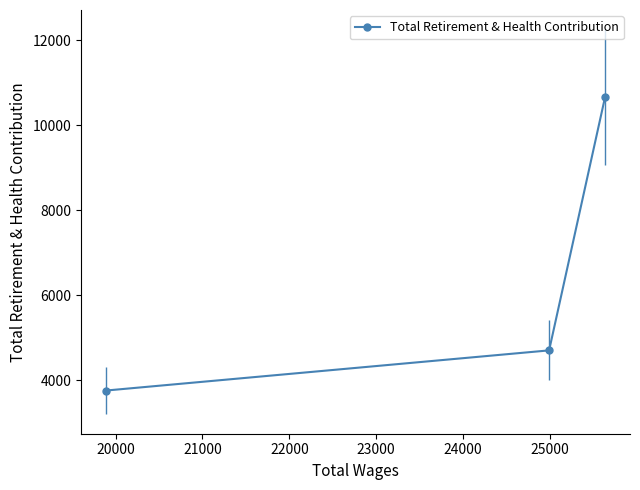

How many lines are shown in the chart?

1